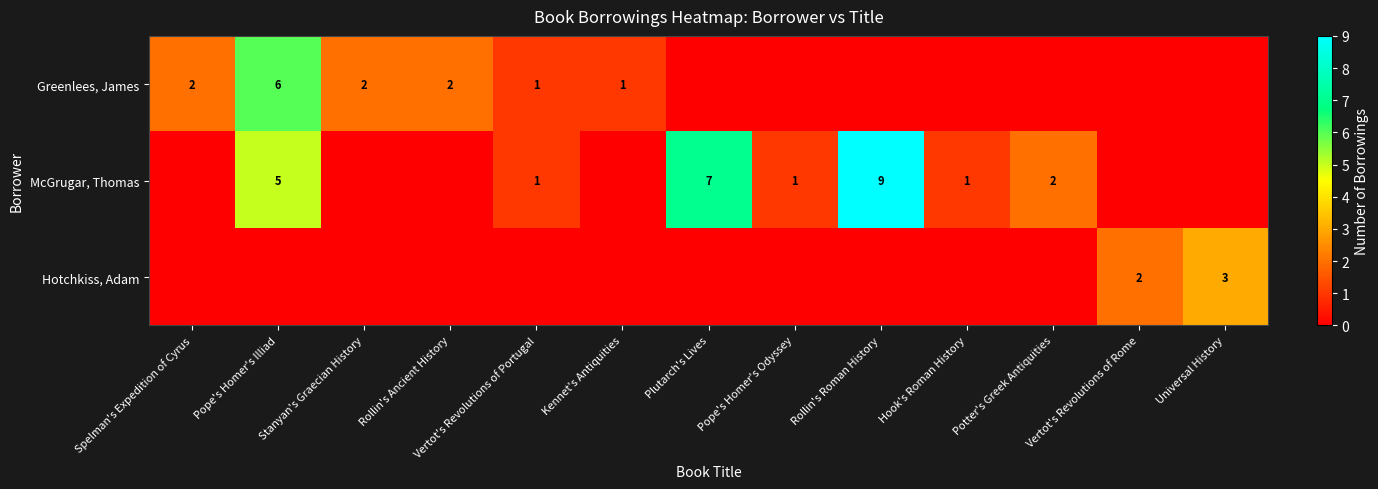

What is the total value across all series at Potter's Greek Antiquities?

2